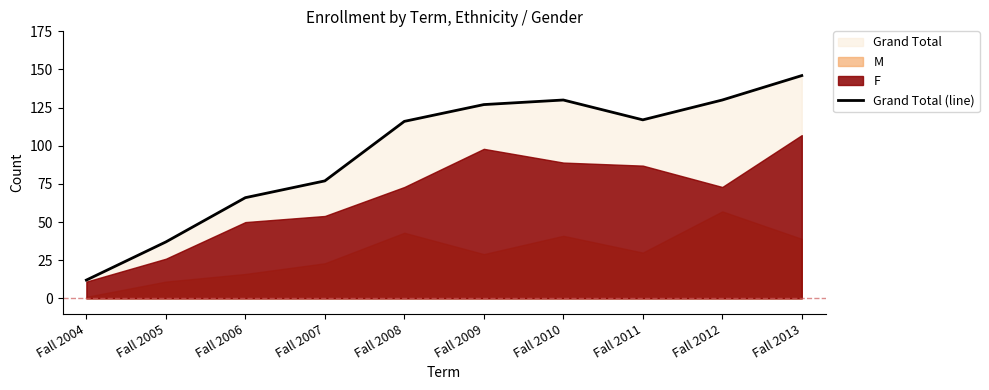

What is the difference between the values at Fall 2004 and Fall 2006?

54